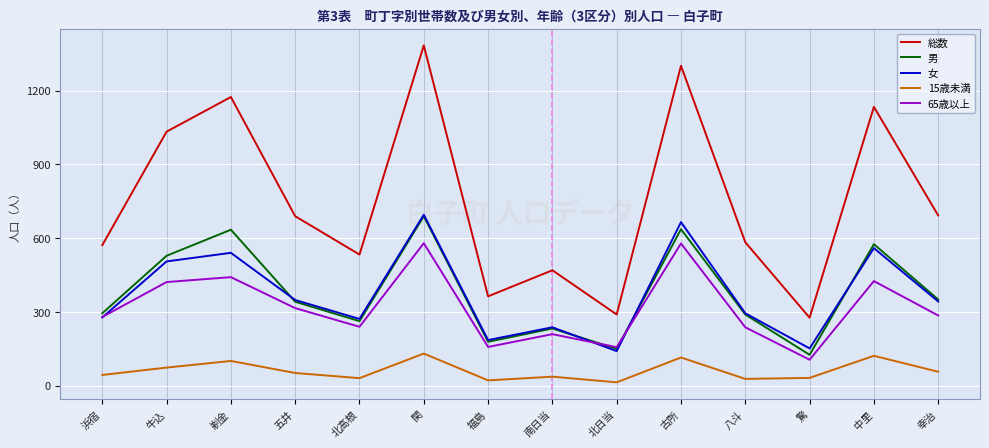

At which category is the sum across all series the highest?

関